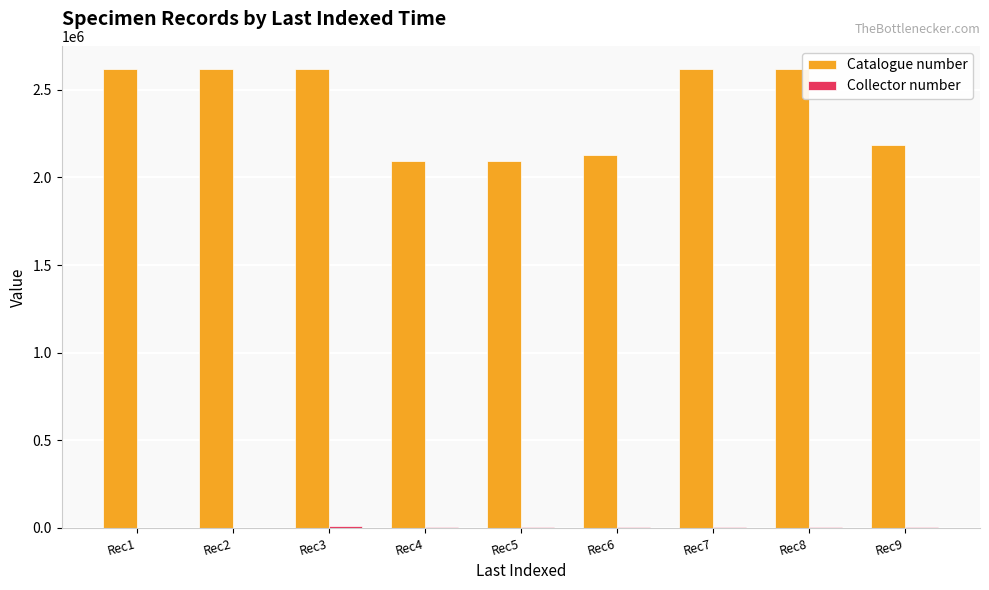

Are the bars grouped side by side (vs. stacked)?

Yes